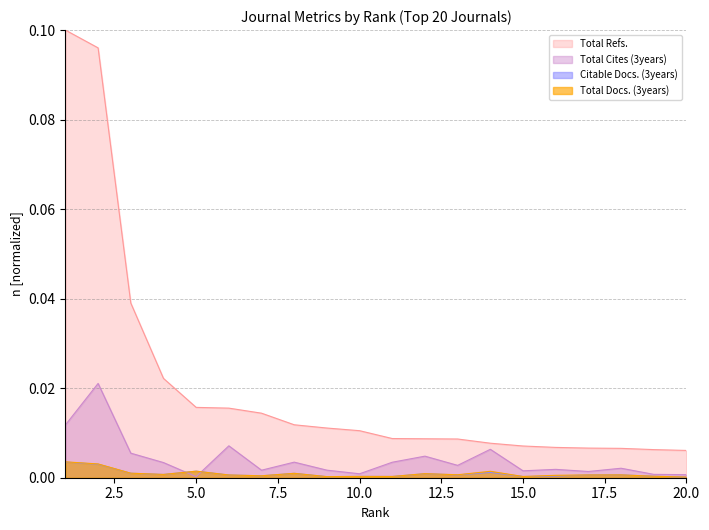

At 2, list the series in order from smallest to largest.

Citable Docs. (3years), Total Docs. (3years), Total Cites (3years), Total Refs.